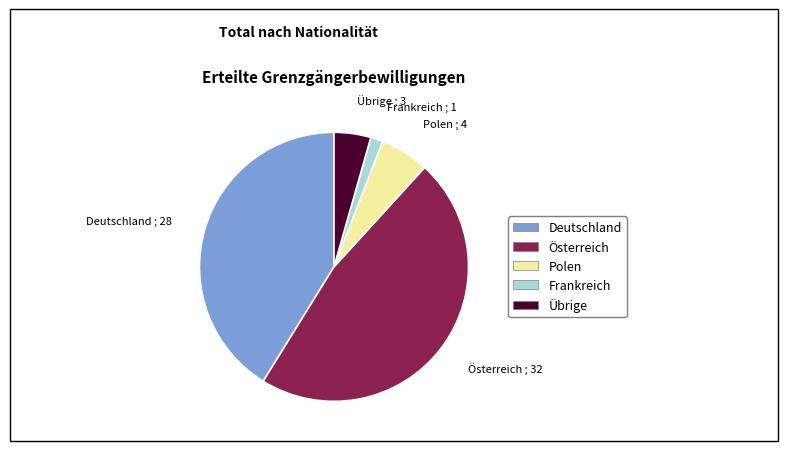

Is there any slice that represents more than half of the pie?

No